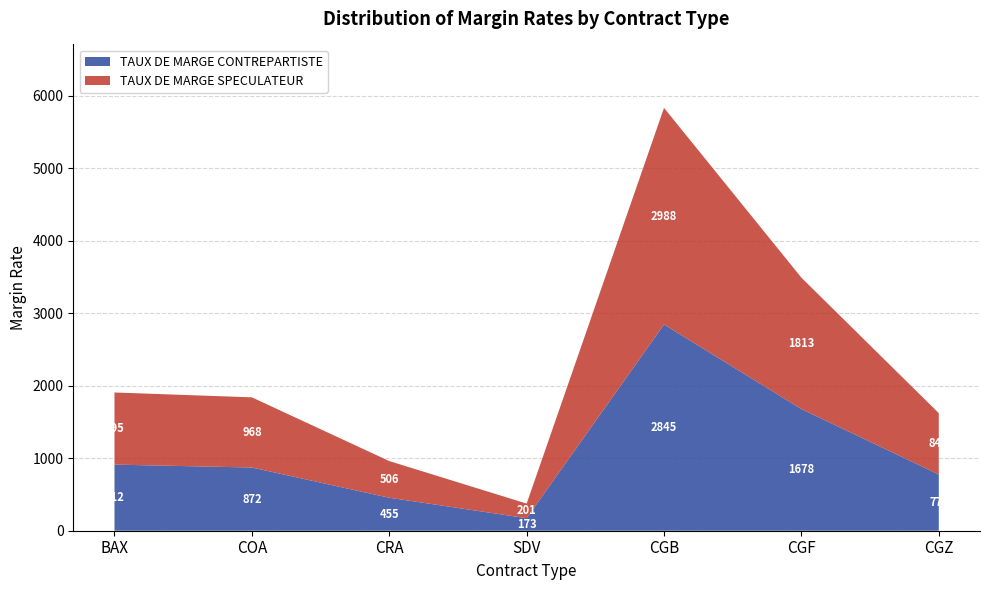

Reading left to right, transcribe all the data shown in this chart.

TAUX DE MARGE CONTREPARTISTE: 912	872	455	173	2845	1678	776
TAUX DE MARGE SPECULATEUR: 995	968	506	201	2988	1813	846